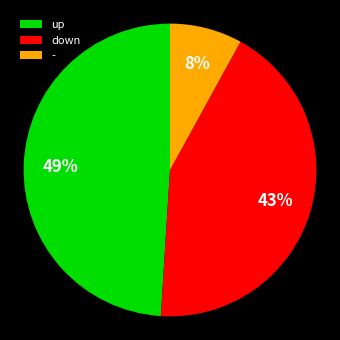

To the nearest percent, what is the combined percentage of up and down?

92%